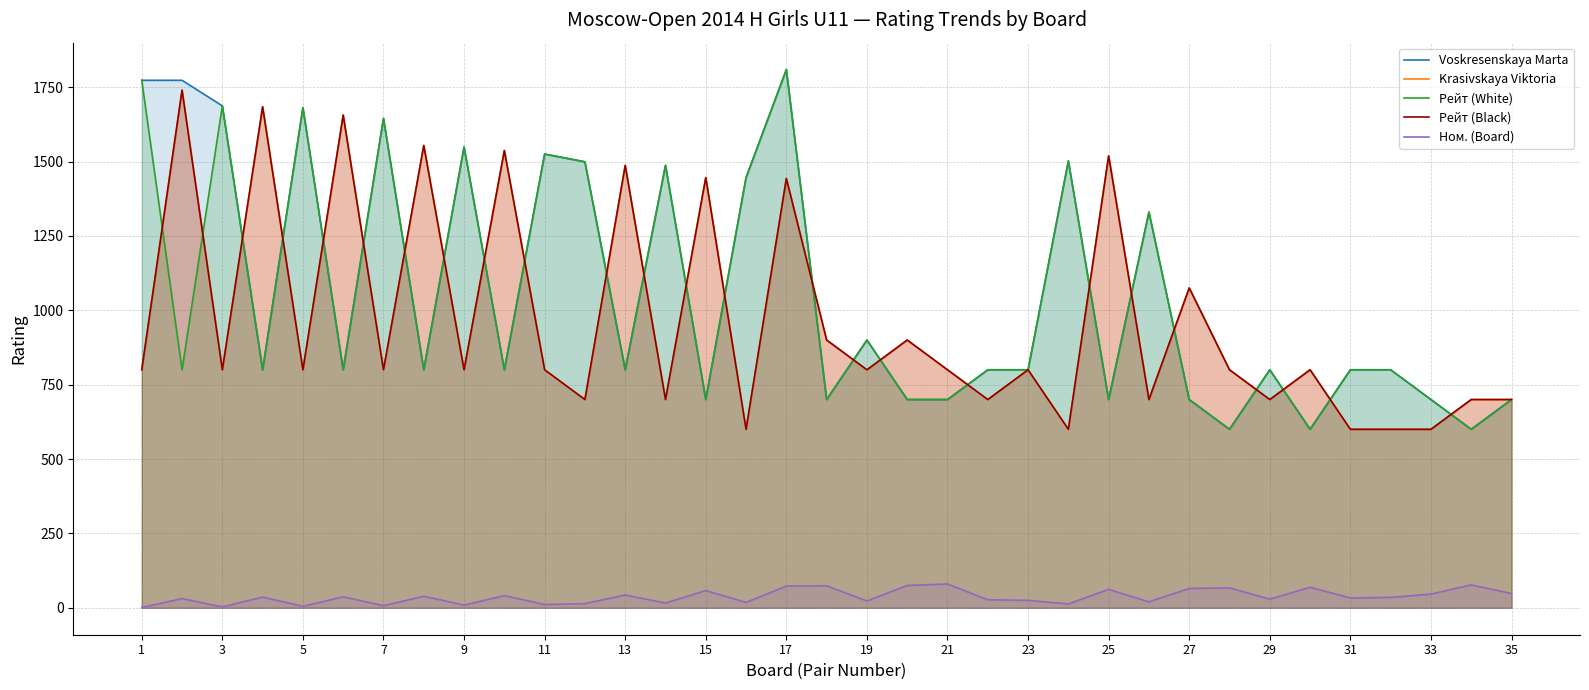

True or false: Voskresenskaya Marta and Krasivskaya Viktoria cross at least once.

True